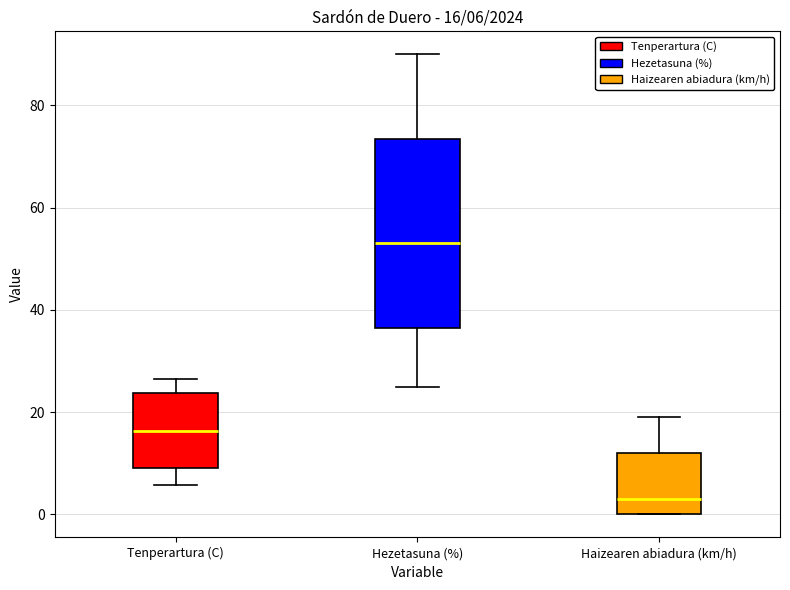

Which box is the tallest, from its lower edge to its upper edge?

Hezetasuna (%)